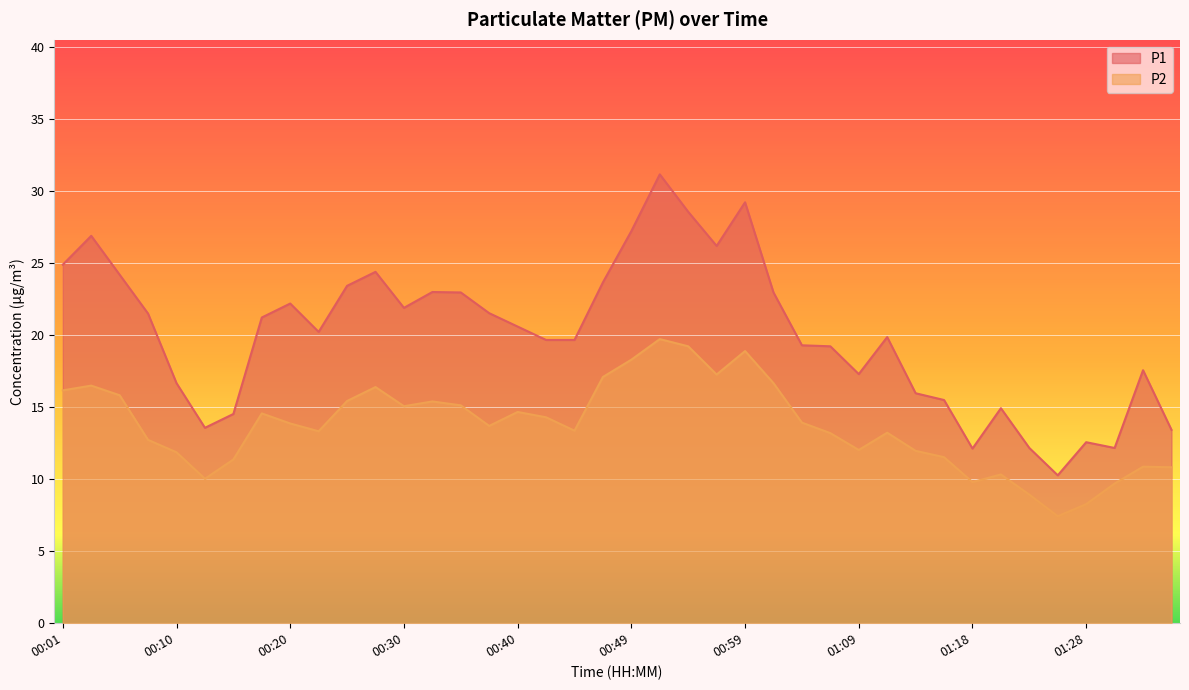

The P1 series shows 23.0 at 01:01. True or false?

True